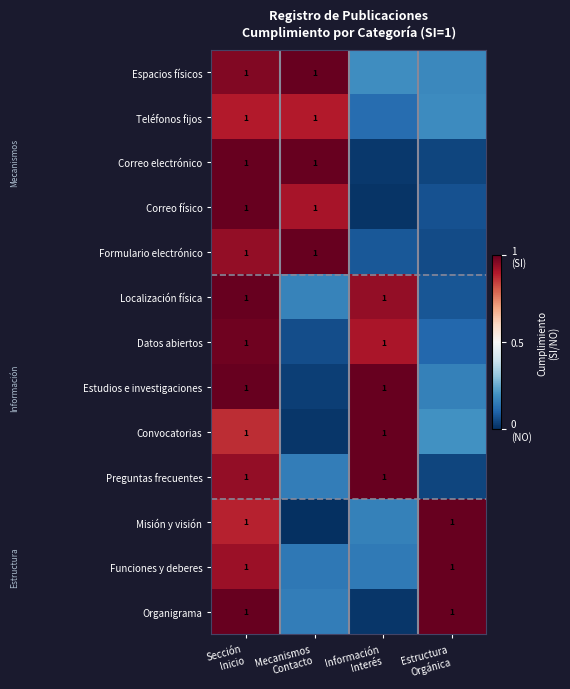

What is the sum of all Organigrama values?

2.2